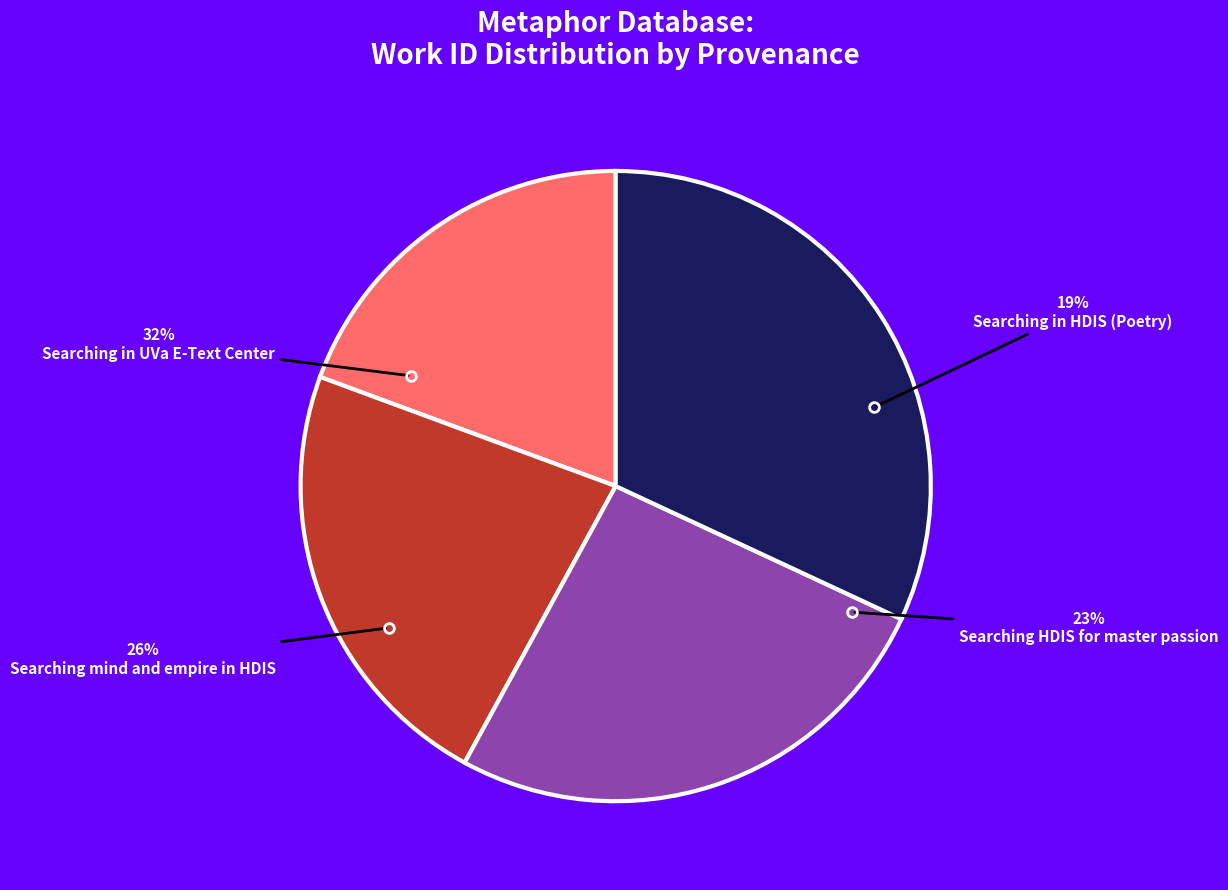

Between Searching HDIS for master passion and Searching mind and empire in HDIS, which is larger?

Searching mind and empire in HDIS